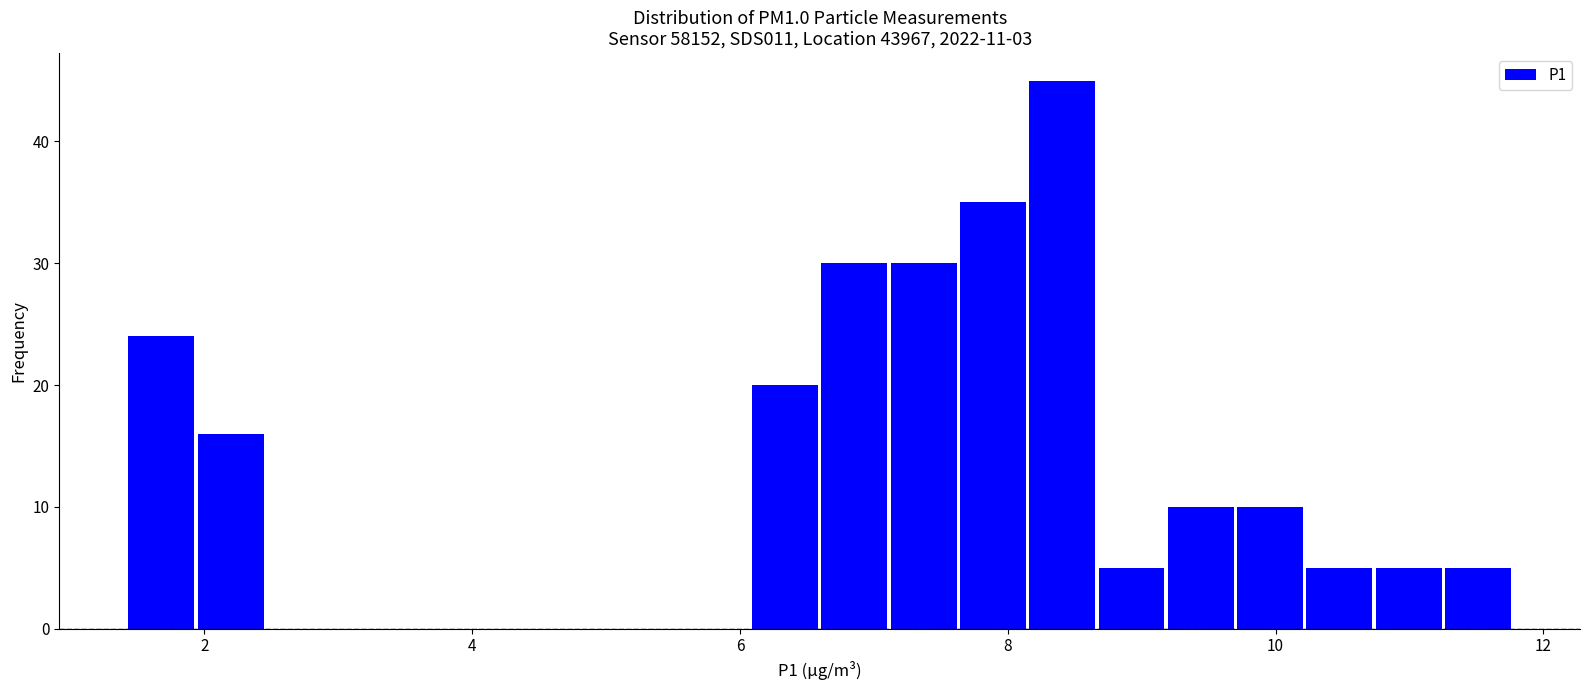

Around what value on the x-axis is the tallest bar? Give the approximate position of its centre, as read against the axis.

8.4